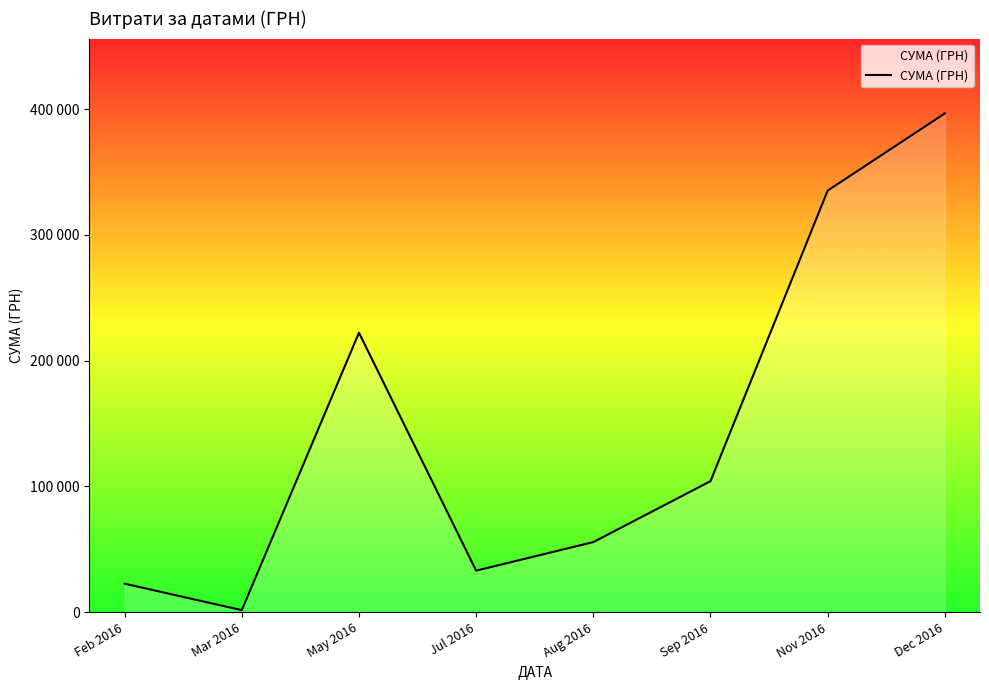

Does the chart display data point markers on the line(s)?

No